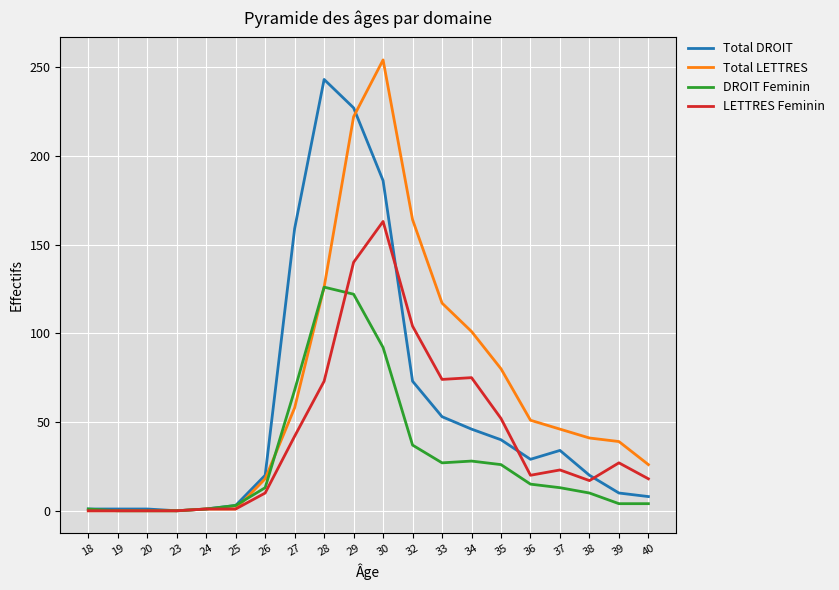

What is the sum of all Total LETTRES values?

1345